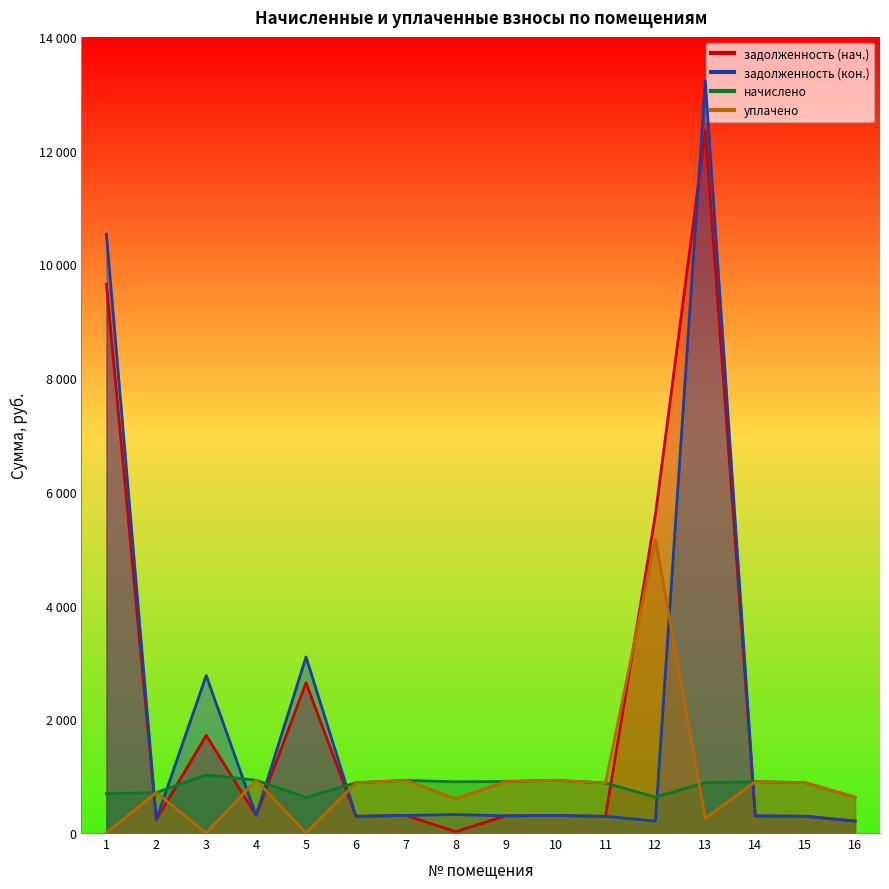

Where does the задолженность (кон.) series first go above 308?

1